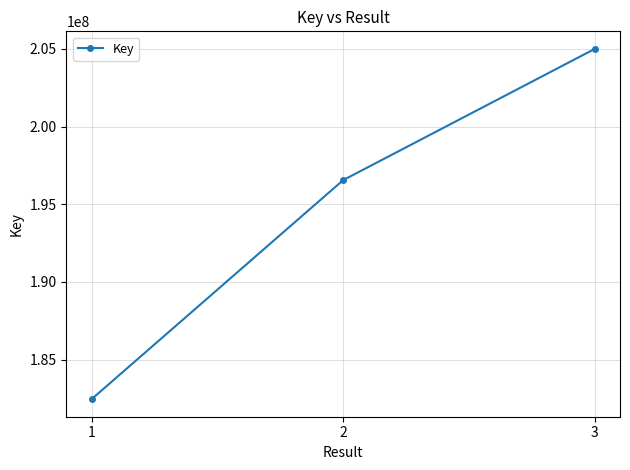

The value at 3 is 205001999. True or false?

True